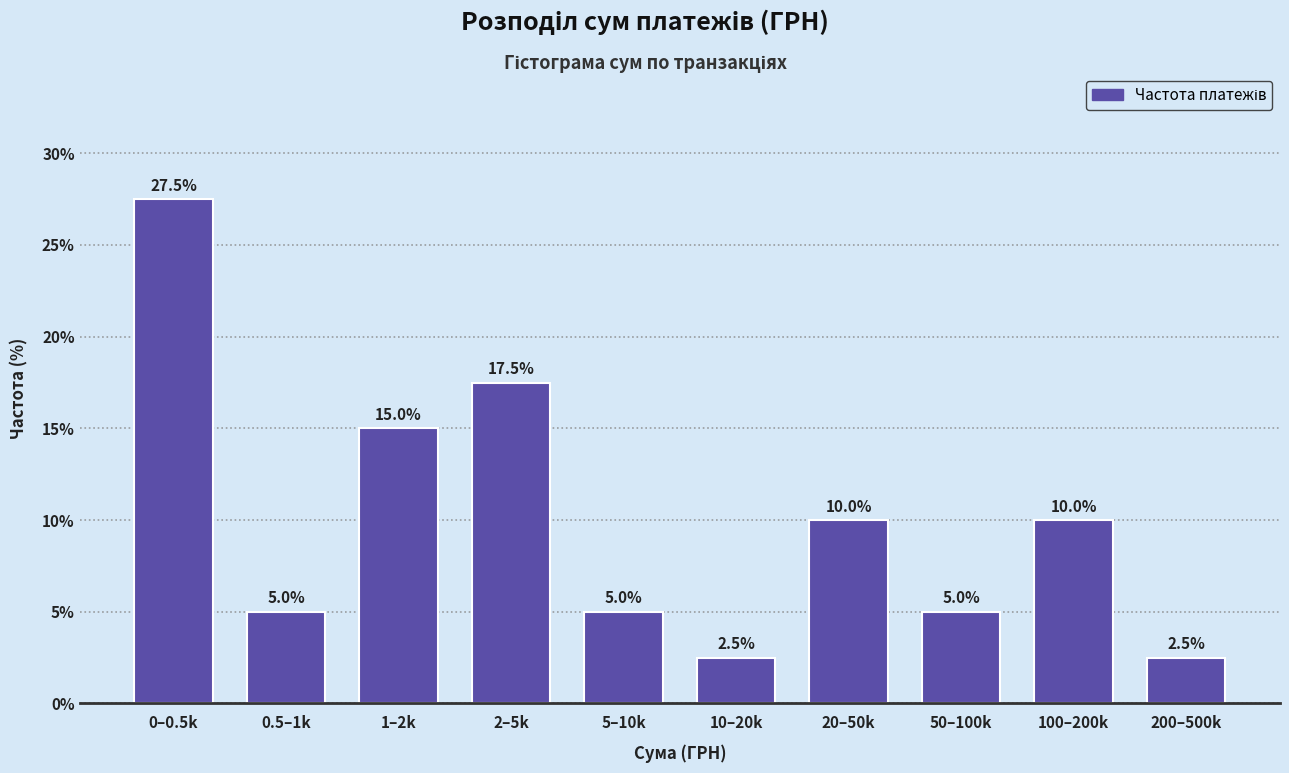

Reading right to left, extract all data points from this chart.

200–500k=2.5	100–200k=10.0	50–100k=5.0	20–50k=10.0	10–20k=2.5	5–10k=5.0	2–5k=17.5	1–2k=15.0	0.5–1k=5.0	0–0.5k=27.5